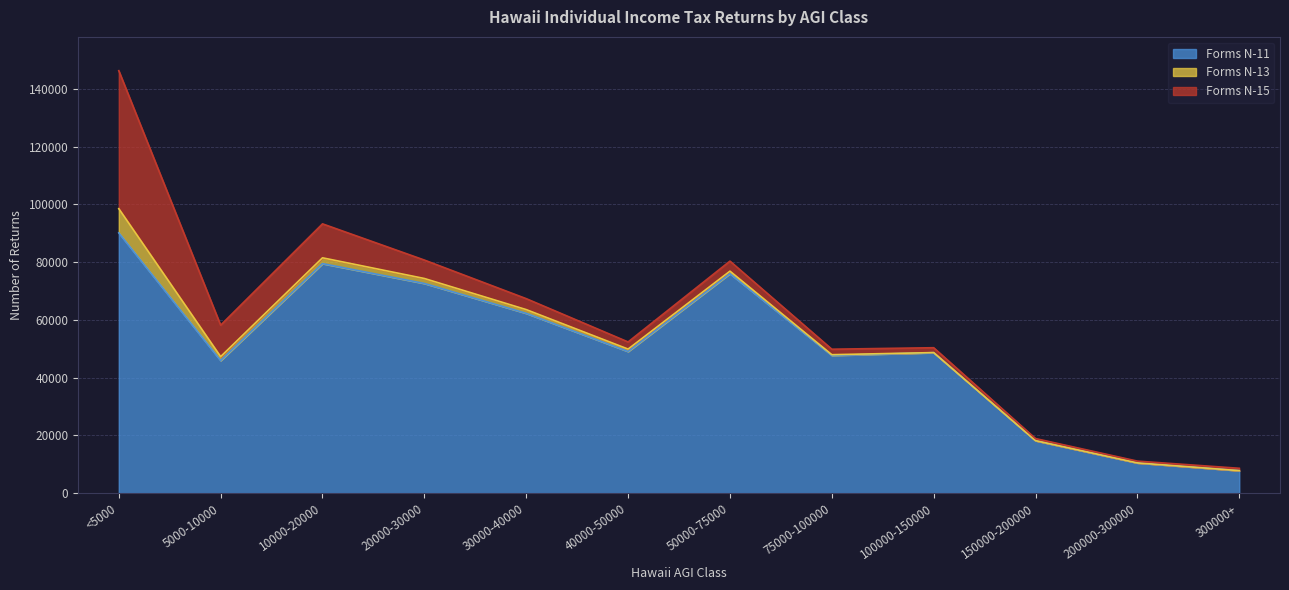

What is the difference between the highest and lowest values at 150000-200000?

18155